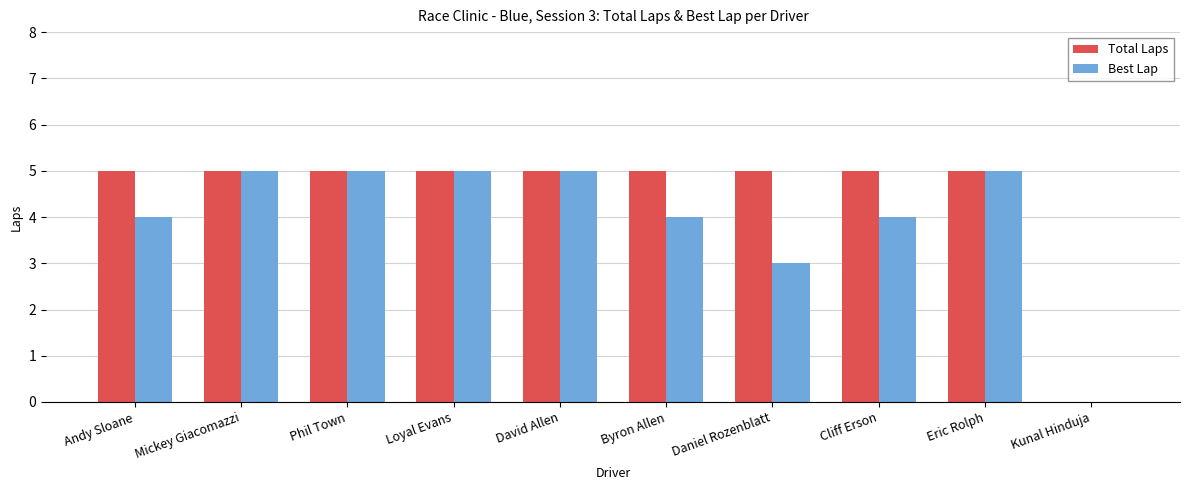

What is the greatest value displayed?

5